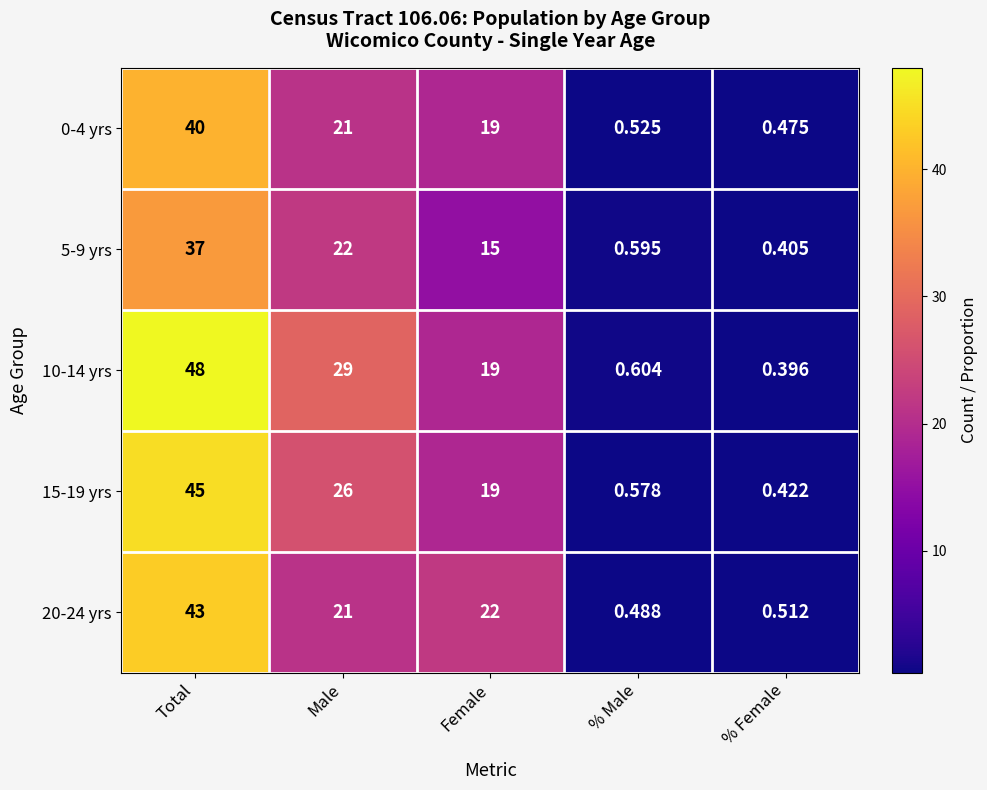

At which category is the sum across all series the highest?

Total